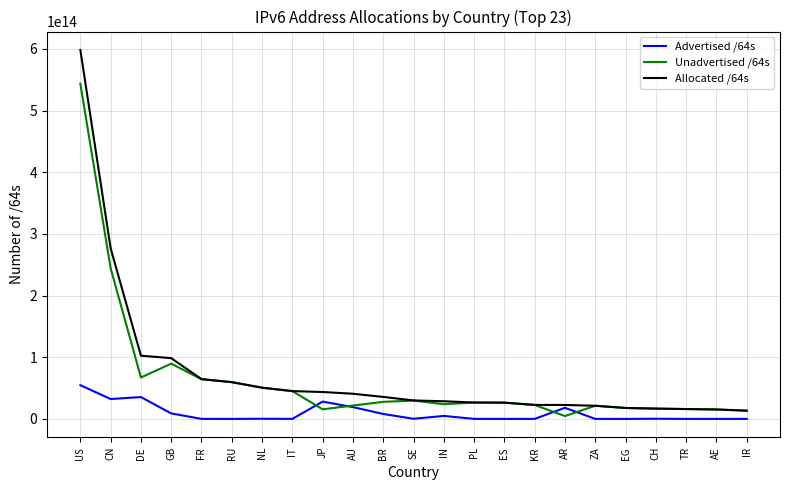

The Unadvertised /64s series shows 22624270548993 at KR. True or false?

True